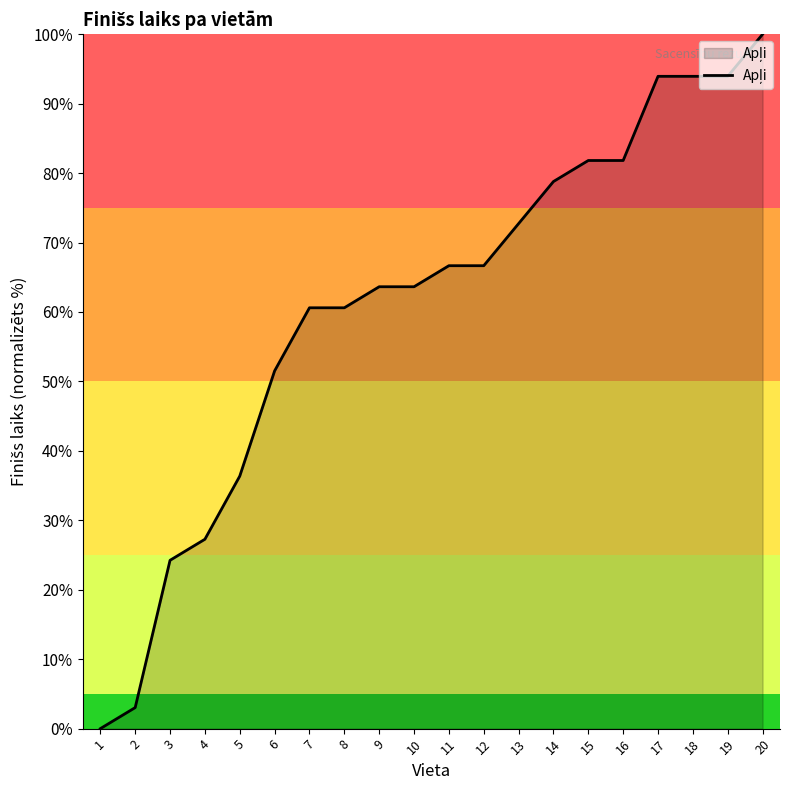

How many lines are shown in the chart?

1